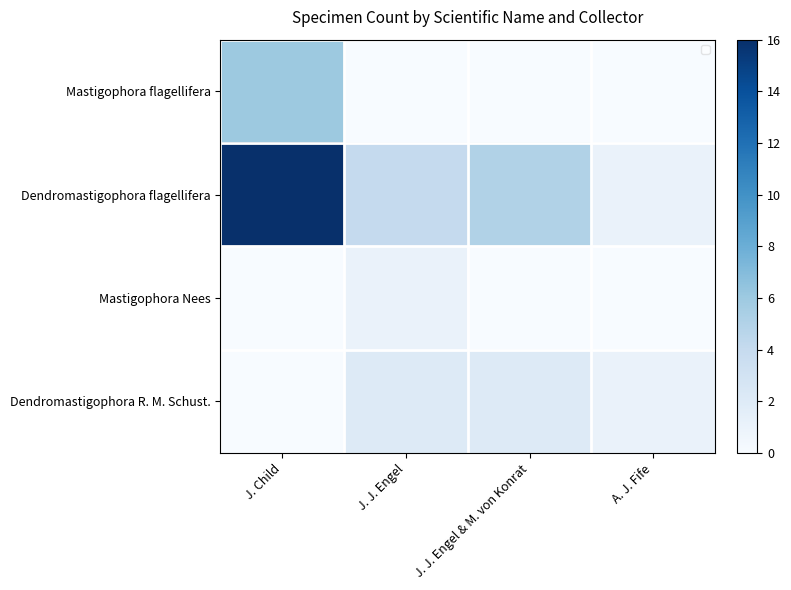

At which category does the chart reach its minimum across all series?

J. J. Engel